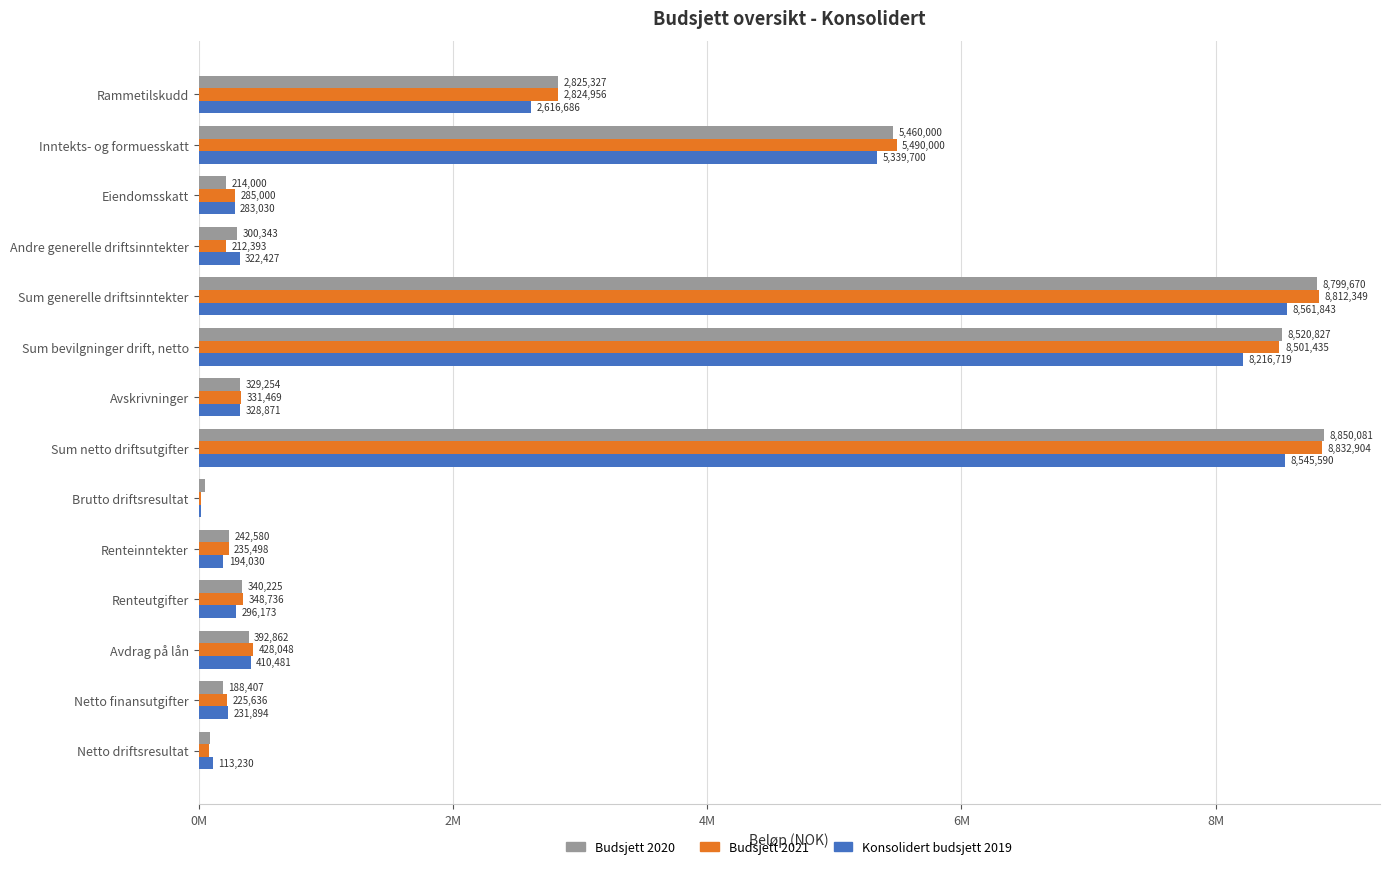

What are all the series names shown in the legend?

Budsjett 2020, Budsjett 2021, Konsolidert budsjett 2019